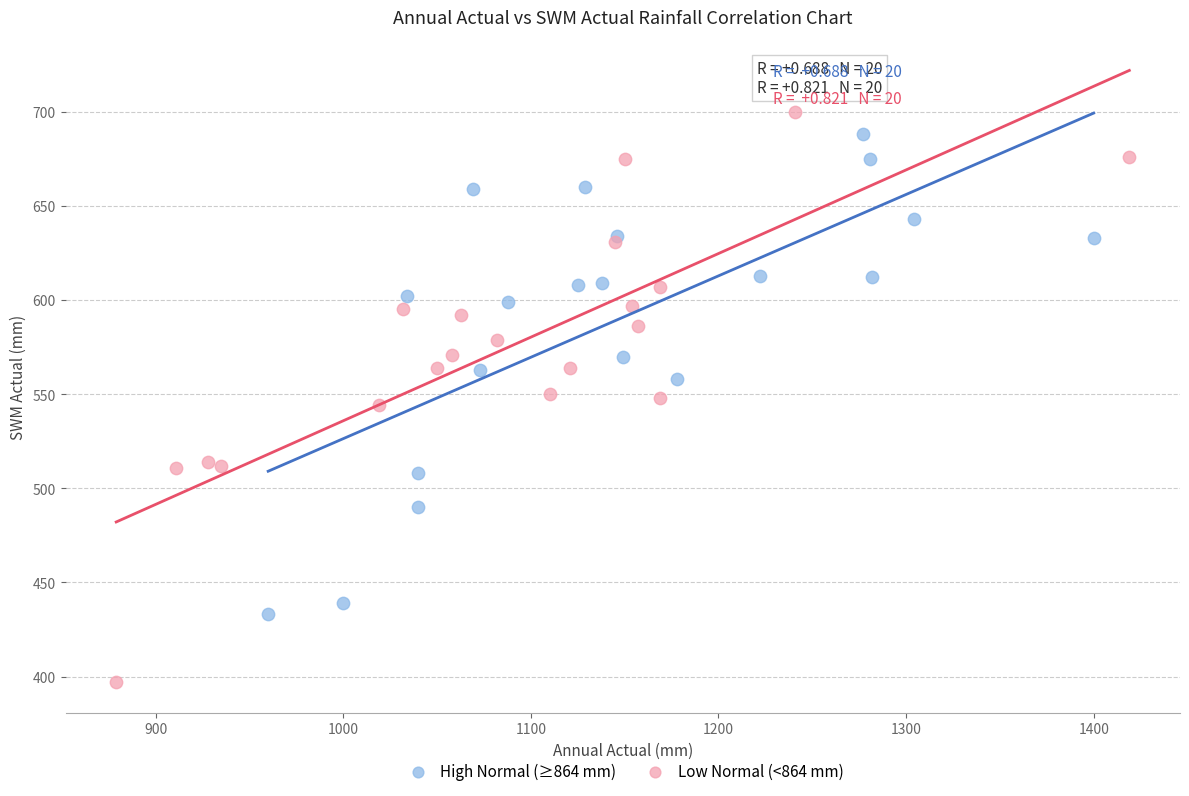

Which series has the largest Y range (max minus min)?

Low Normal (<864 mm)